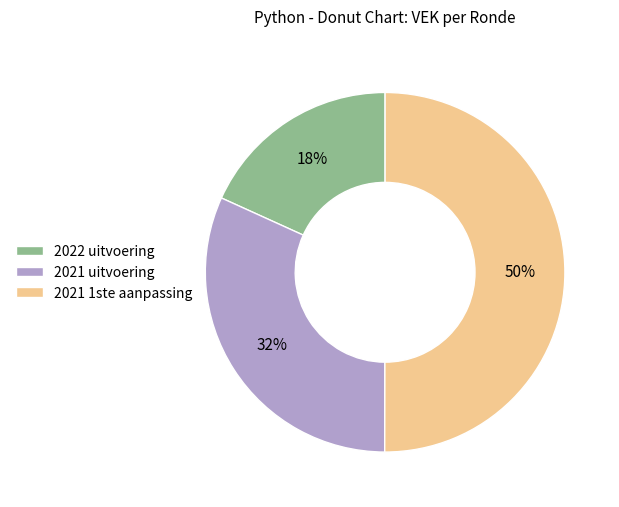

Rank the categories by value from highest to lowest.

2021 1ste aanpassing, 2021 uitvoering, 2022 uitvoering